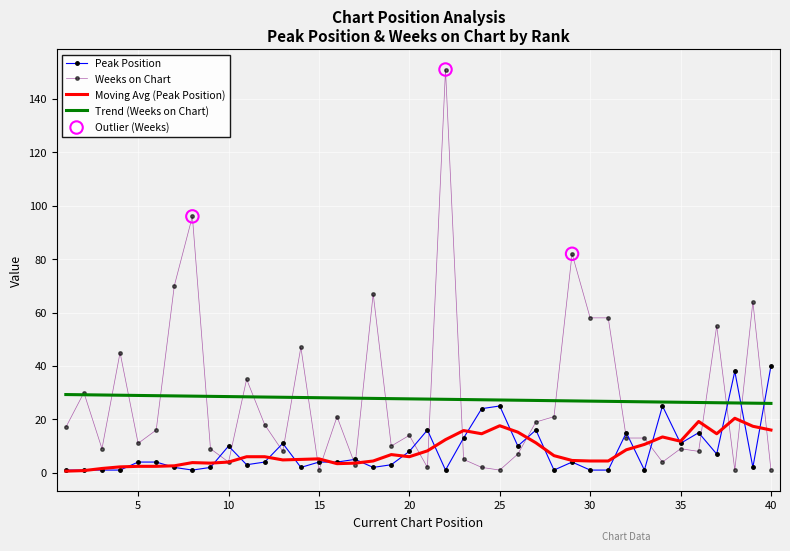

At how many categories does at least one series exceed 1?

40